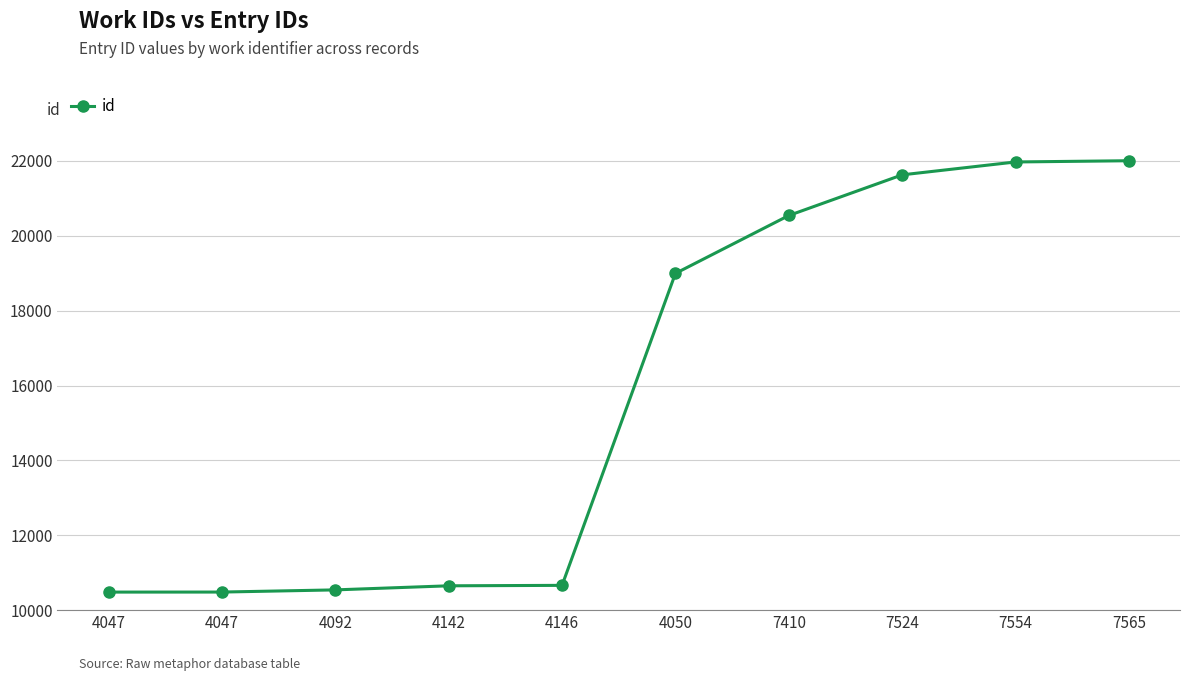

Is this an area chart (filled region under the line)?

No